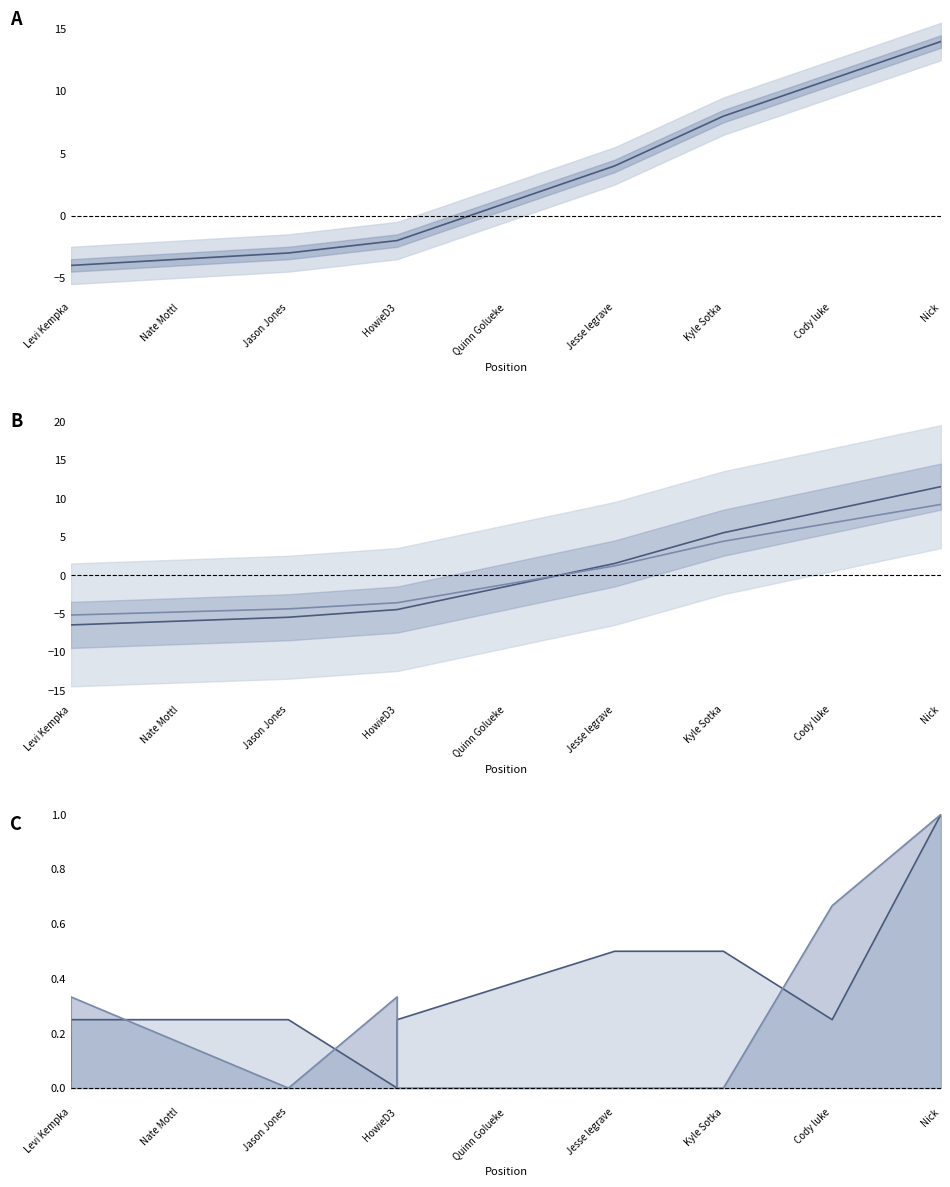

True or false: event_total_score and event_relative_score intersect in this chart.

False